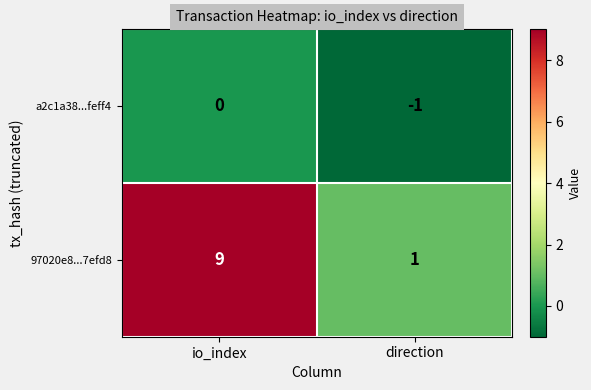

Rank the series at io_index from highest to lowest value.

97020e8...7efd8, a2c1a38...feff4